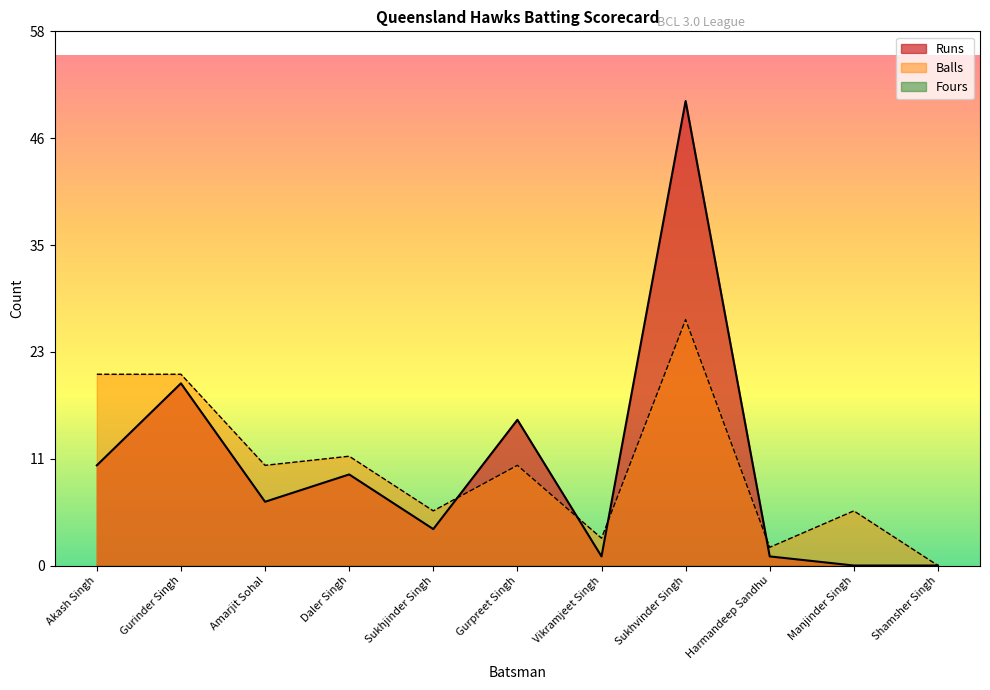

Reading left to right, what are all the values shown in this chart?

Runs: 11	20	7	10	4	16	1	51	1	0	0
Balls: 21	21	11	12	6	11	3	27	2	6	0